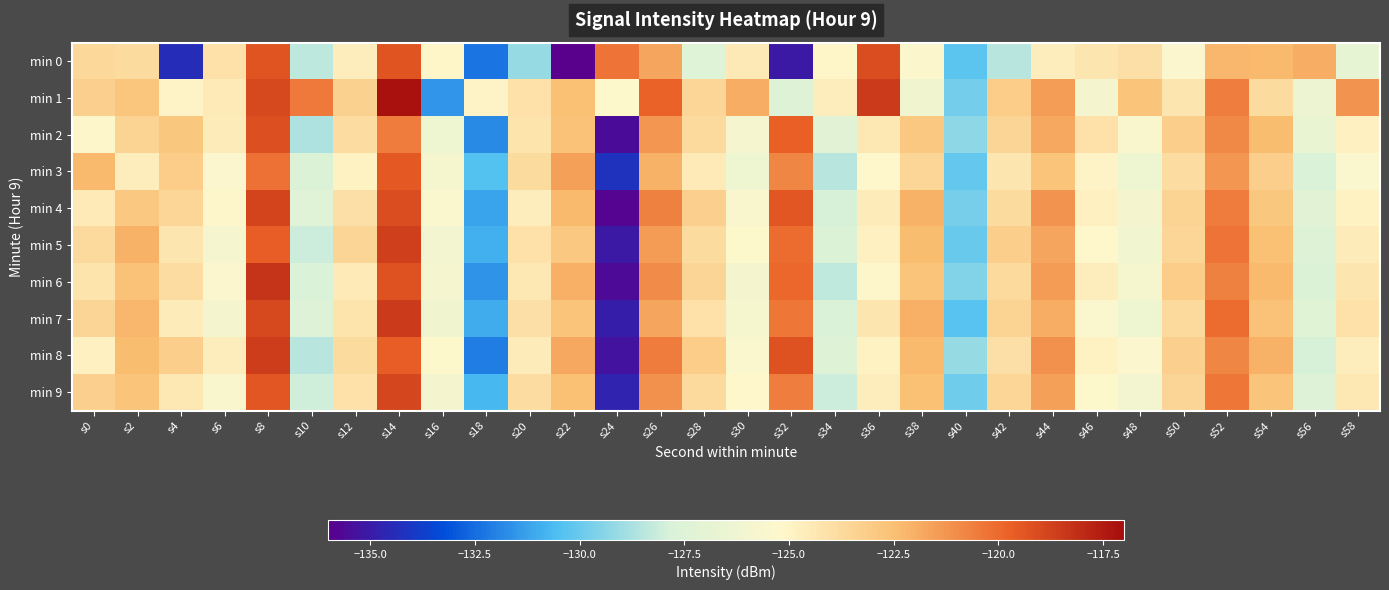

Reading left to right, list all the values displayed in this chart.

min 0: s0=-123.6	s2=-123.8	s4=-134.4	s6=-124.1	s8=-119.4	s10=-128.4	s12=-124.7	s14=-119.3	s16=-125.1	s18=-132.3	s20=-129.2	s22=-136.0	s24=-120.3	s26=-121.7	s28=-127.4	s30=-124.4	s32=-135.1	s34=-125.1	s36=-119.1	s38=-125.3	s40=-130.3	s42=-128.5	s44=-124.7	s46=-124.3	s48=-124.0	s50=-125.4	s52=-122.3	s54=-122.3	s56=-121.9	s58=-126.8
min 1: s0=-123.3	s2=-122.7	s4=-125.0	s6=-124.5	s8=-119.0	s10=-120.5	s12=-123.4	s14=-117.2	s16=-131.5	s18=-125.0	s20=-124.1	s22=-122.5	s24=-125.3	s26=-119.8	s28=-123.6	s30=-121.9	s32=-127.4	s34=-124.7	s36=-118.5	s38=-126.2	s40=-129.8	s42=-123.1	s44=-121.5	s46=-125.9	s48=-122.7	s50=-124.3	s52=-120.6	s54=-123.8	s56=-126.5	s58=-121.2
min 2: s0=-125.1	s2=-123.4	s4=-122.8	s6=-124.6	s8=-119.2	s10=-128.7	s12=-123.9	s14=-120.5	s16=-126.3	s18=-131.8	s20=-124.2	s22=-122.6	s24=-135.5	s26=-121.3	s28=-123.7	s30=-125.8	s32=-119.7	s34=-127.1	s36=-124.4	s38=-122.9	s40=-129.3	s42=-123.5	s44=-121.8	s46=-124.1	s48=-125.6	s50=-123.2	s52=-120.9	s54=-122.4	s56=-126.7	s58=-124.8
min 3: s0=-122.3	s2=-124.7	s4=-123.1	s6=-125.4	s8=-120.2	s10=-127.6	s12=-124.9	s14=-119.5	s16=-125.7	s18=-130.4	s20=-123.8	s22=-121.6	s24=-134.2	s26=-122.1	s28=-124.5	s30=-126.3	s32=-120.8	s34=-128.5	s36=-125.2	s38=-123.6	s40=-130.1	s42=-124.3	s44=-122.7	s46=-125.0	s48=-126.4	s50=-123.9	s52=-121.3	s54=-123.2	s56=-127.8	s58=-125.5
min 4: s0=-124.5	s2=-122.9	s4=-123.6	s6=-125.1	s8=-118.8	s10=-127.3	s12=-124.0	s14=-119.1	s16=-125.5	s18=-131.2	s20=-124.7	s22=-122.3	s24=-135.8	s26=-120.7	s28=-123.3	s30=-125.6	s32=-119.4	s34=-127.9	s36=-124.6	s38=-122.1	s40=-129.7	s42=-123.8	s44=-121.2	s46=-124.8	s48=-125.9	s50=-123.4	s52=-120.5	s54=-122.8	s56=-127.1	s58=-124.9
min 5: s0=-123.7	s2=-122.1	s4=-124.3	s6=-125.8	s8=-119.6	s10=-128.1	s12=-123.5	s14=-118.7	s16=-126.0	s18=-130.9	s20=-124.1	s22=-122.9	s24=-135.1	s26=-121.4	s28=-123.8	s30=-125.3	s32=-120.1	s34=-127.6	s36=-124.8	s38=-122.4	s40=-130.0	s42=-123.2	s44=-121.7	s46=-125.2	s48=-126.1	s50=-123.6	s52=-120.3	s54=-122.5	s56=-127.4	s58=-124.6
min 6: s0=-124.2	s2=-122.6	s4=-123.9	s6=-125.4	s8=-118.3	s10=-127.8	s12=-124.5	s14=-119.3	s16=-125.8	s18=-131.6	s20=-124.4	s22=-122.0	s24=-135.6	s26=-121.0	s28=-123.5	s30=-125.9	s32=-119.9	s34=-128.3	s36=-125.1	s38=-122.7	s40=-129.5	s42=-123.7	s44=-121.4	s46=-124.7	s48=-125.7	s50=-123.1	s52=-120.7	s54=-122.3	s56=-127.6	s58=-124.3
min 7: s0=-123.5	s2=-122.2	s4=-124.6	s6=-125.9	s8=-119.0	s10=-127.5	s12=-124.2	s14=-118.5	s16=-126.2	s18=-131.0	s20=-124.0	s22=-122.7	s24=-134.9	s26=-121.7	s28=-124.1	s30=-125.7	s32=-120.4	s34=-127.8	s36=-124.3	s38=-122.0	s40=-130.3	s42=-123.4	s44=-121.9	s46=-125.5	s48=-126.3	s50=-123.7	s52=-120.1	s54=-122.6	s56=-127.2	s58=-124.1
min 8: s0=-124.8	s2=-122.4	s4=-123.2	s6=-124.7	s8=-118.6	s10=-128.5	s12=-123.8	s14=-119.6	s16=-125.3	s18=-132.1	s20=-124.6	s22=-121.8	s24=-135.3	s26=-120.5	s28=-123.1	s30=-125.5	s32=-119.3	s34=-127.4	s36=-124.9	s38=-122.3	s40=-129.1	s42=-124.0	s44=-121.1	s46=-124.9	s48=-125.4	s50=-123.3	s52=-120.8	s54=-122.1	s56=-127.9	s58=-124.7
min 9: s0=-123.3	s2=-122.7	s4=-124.4	s6=-125.6	s8=-119.4	s10=-128.0	s12=-124.1	s14=-118.9	s16=-125.9	s18=-130.7	s20=-123.9	s22=-122.5	s24=-134.7	s26=-121.1	s28=-123.7	s30=-125.2	s32=-120.6	s34=-128.1	s36=-124.7	s38=-122.5	s40=-129.9	s42=-123.6	s44=-121.6	s46=-125.3	s48=-126.0	s50=-123.5	s52=-120.4	s54=-122.7	s56=-127.5	s58=-124.4